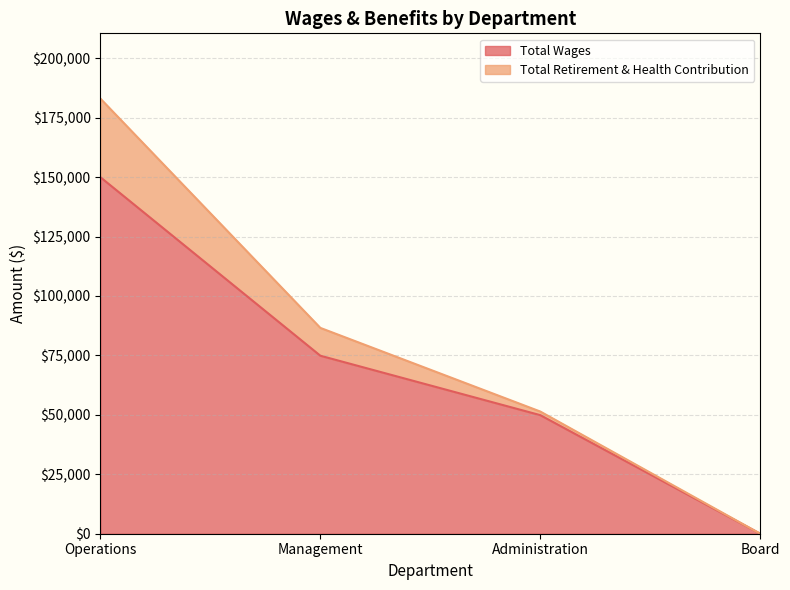

How many data points are less than 74860?

2